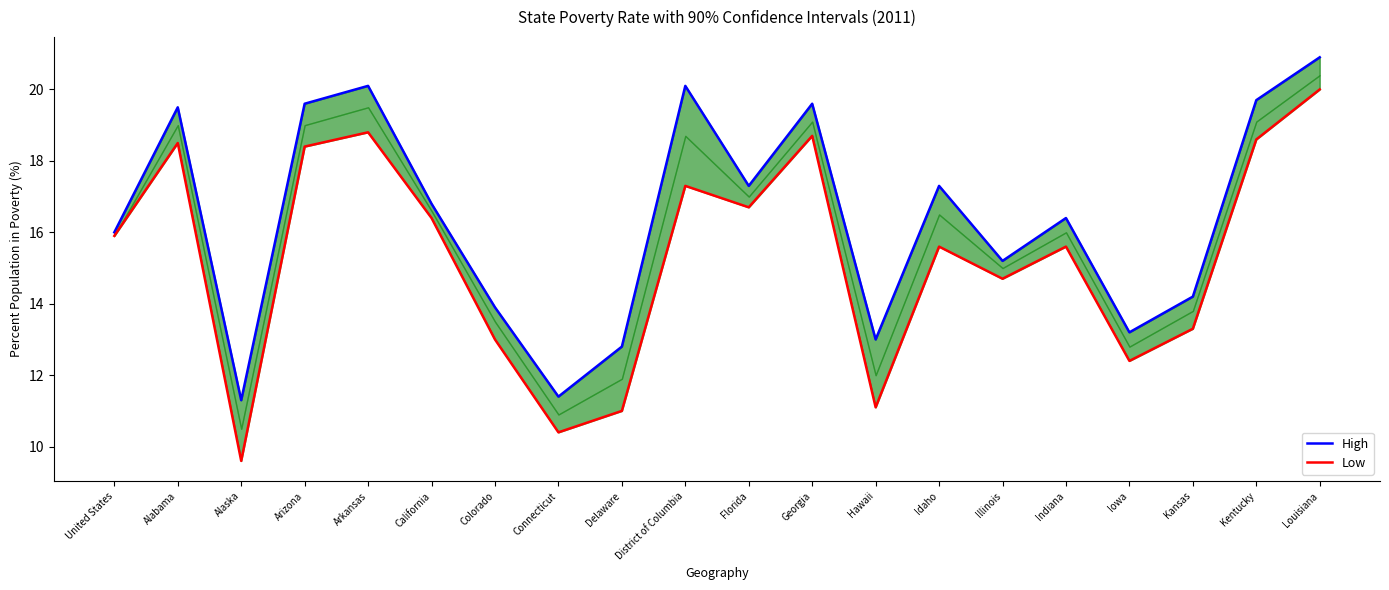

List the series in order of their peak value, highest first.

High, Low